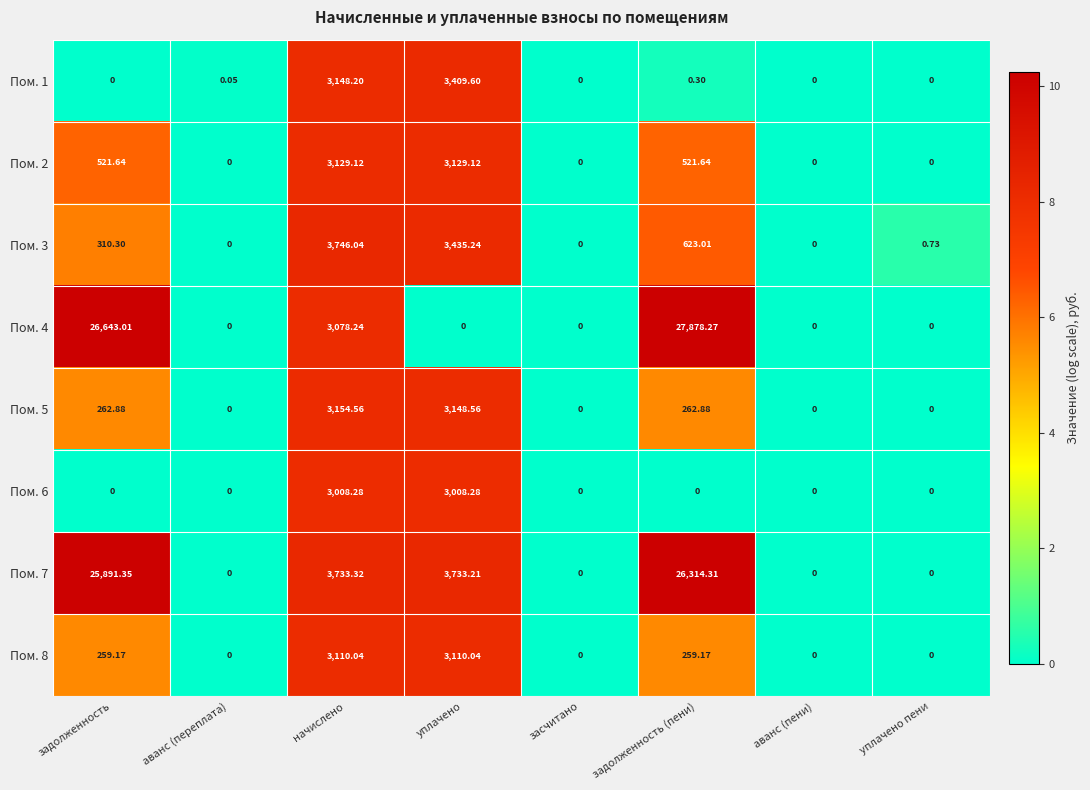

How many categories are shown in the chart?

8